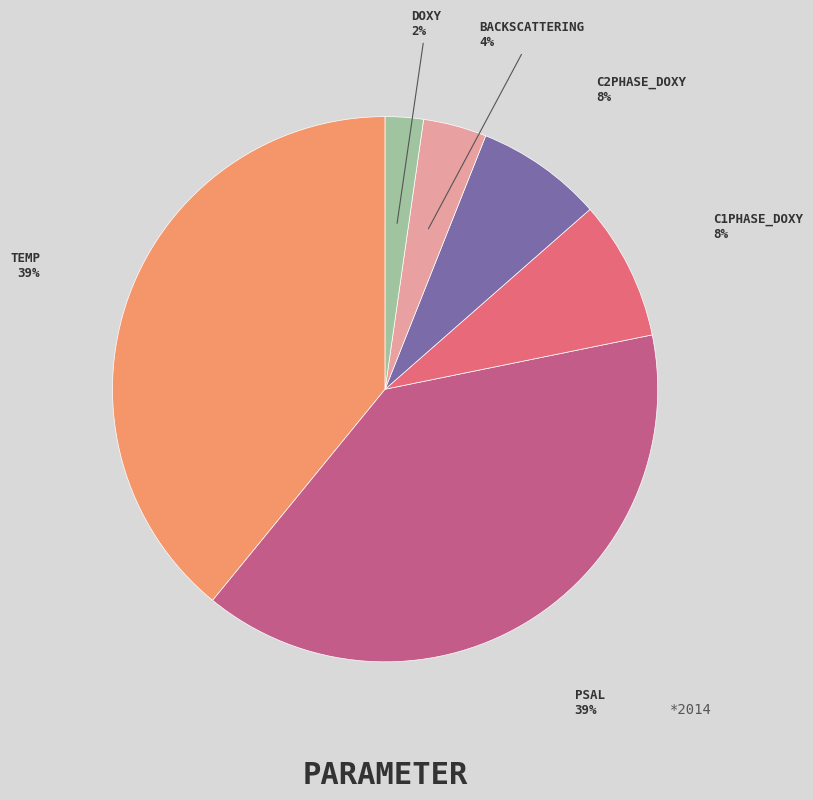

Is the sum of BACKSCATTERING and C2PHASE_DOXY greater than half?

No